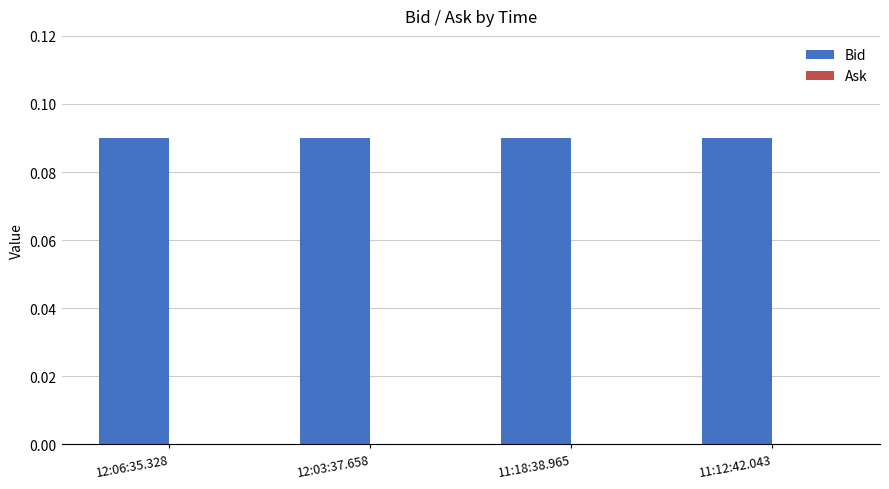

What is the total value across all series at 12:06:35.328?

0.1